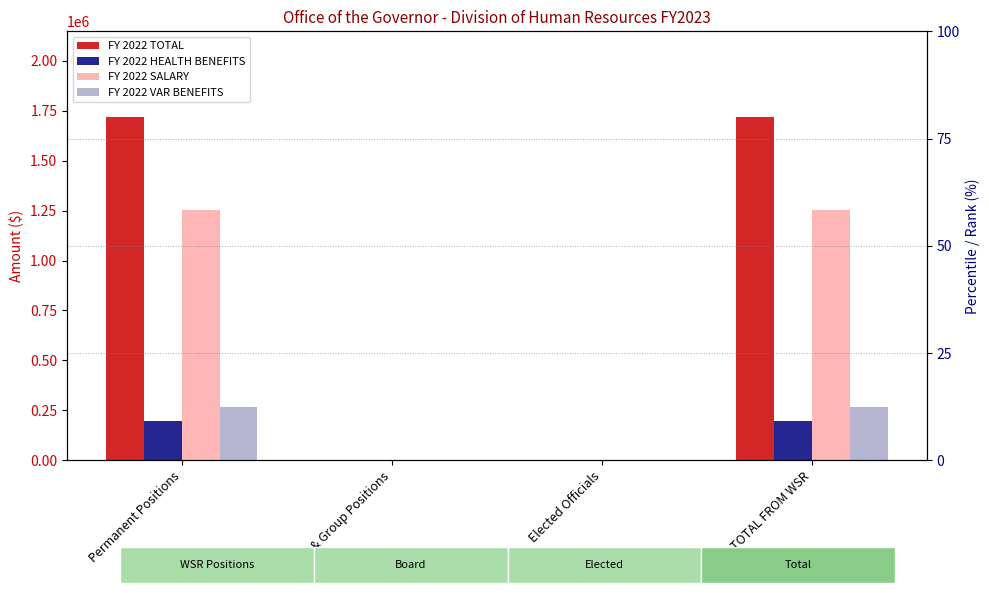

The FY 2022 TOTAL series shows 1135152.1 at TOTAL FROM WSR. True or false?

False